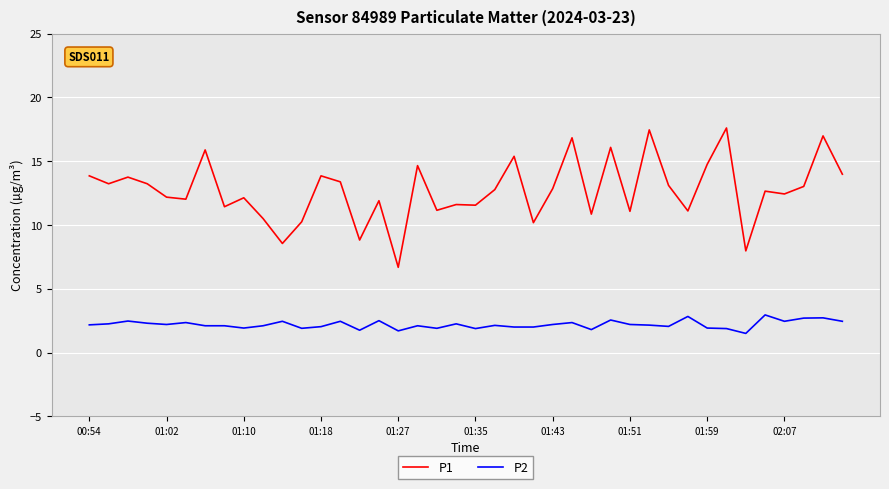

Which series has the largest range (max minus min)?

P1